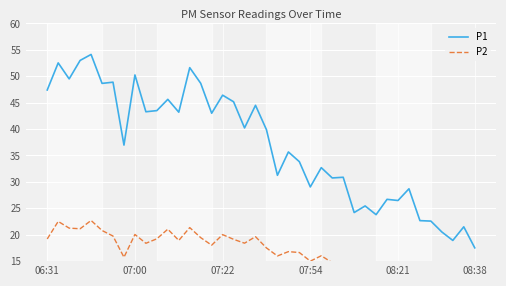

What is the maximum value for P1?

54.1